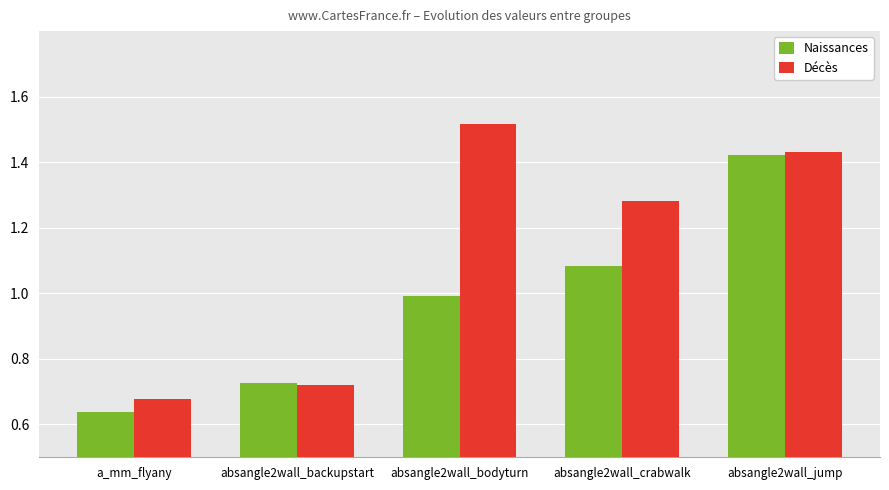

At which category is the sum across all series the highest?

absangle2wall_jump